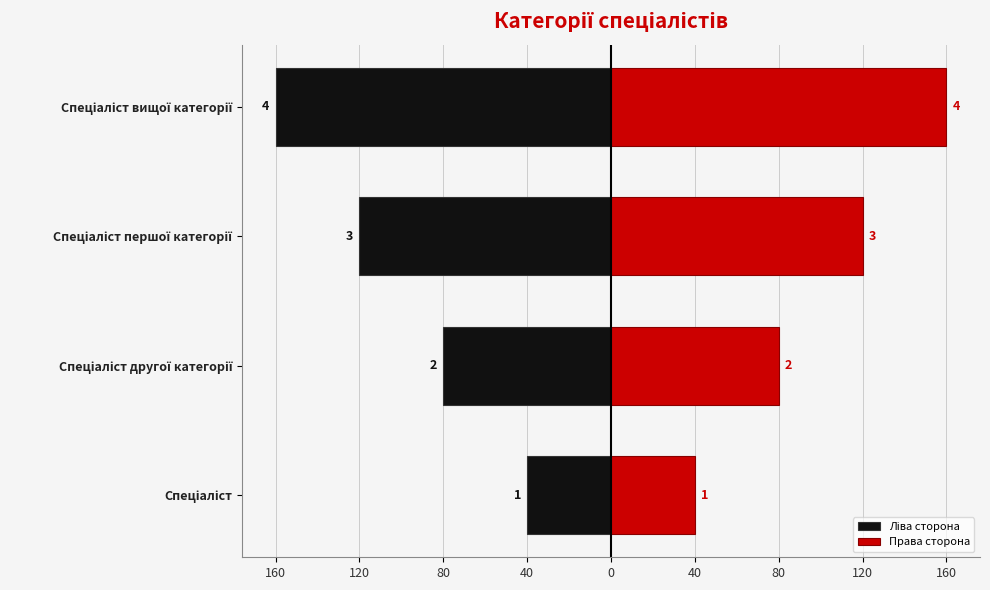

How many distinct data groups are displayed?

2